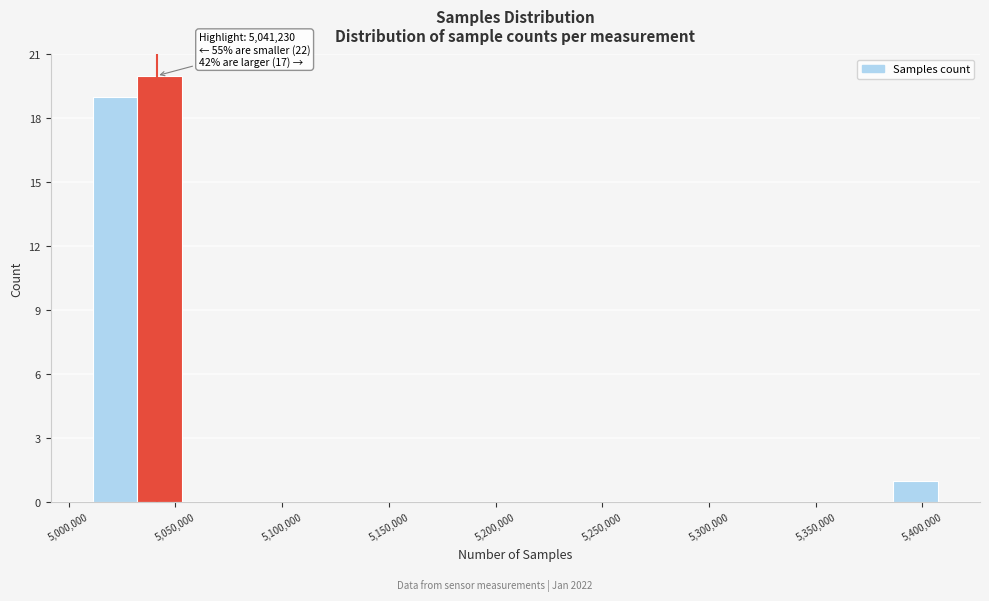

Which range on the x-axis has the tallest bar?

5030000 to 5055000